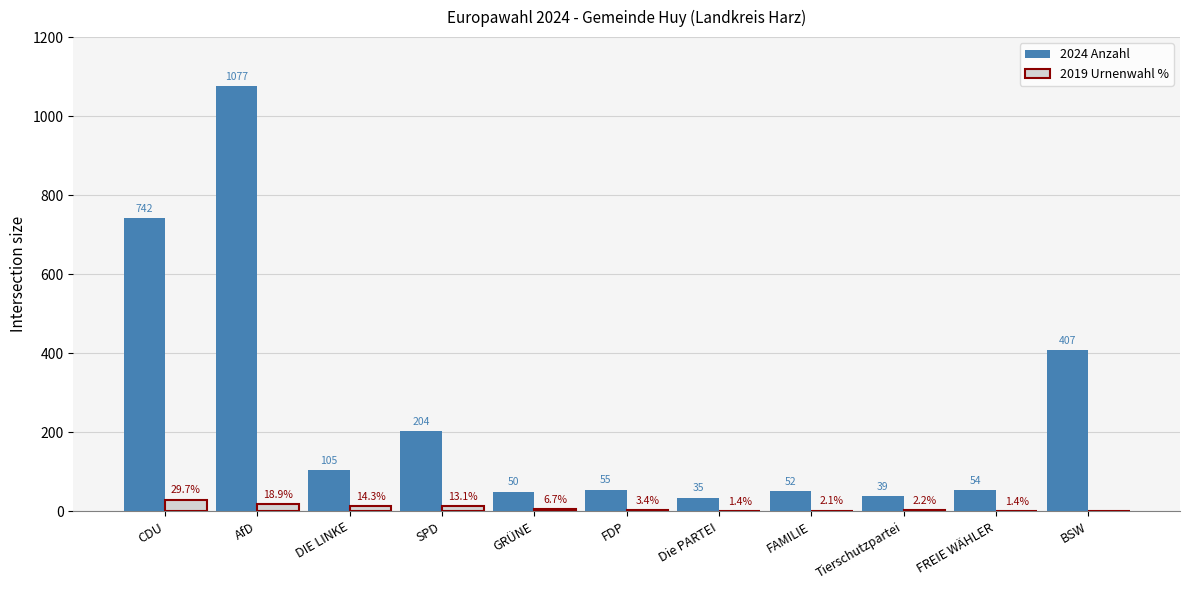

What is the approximate value of 2024 Anzahl at FAMILIE?

52.0